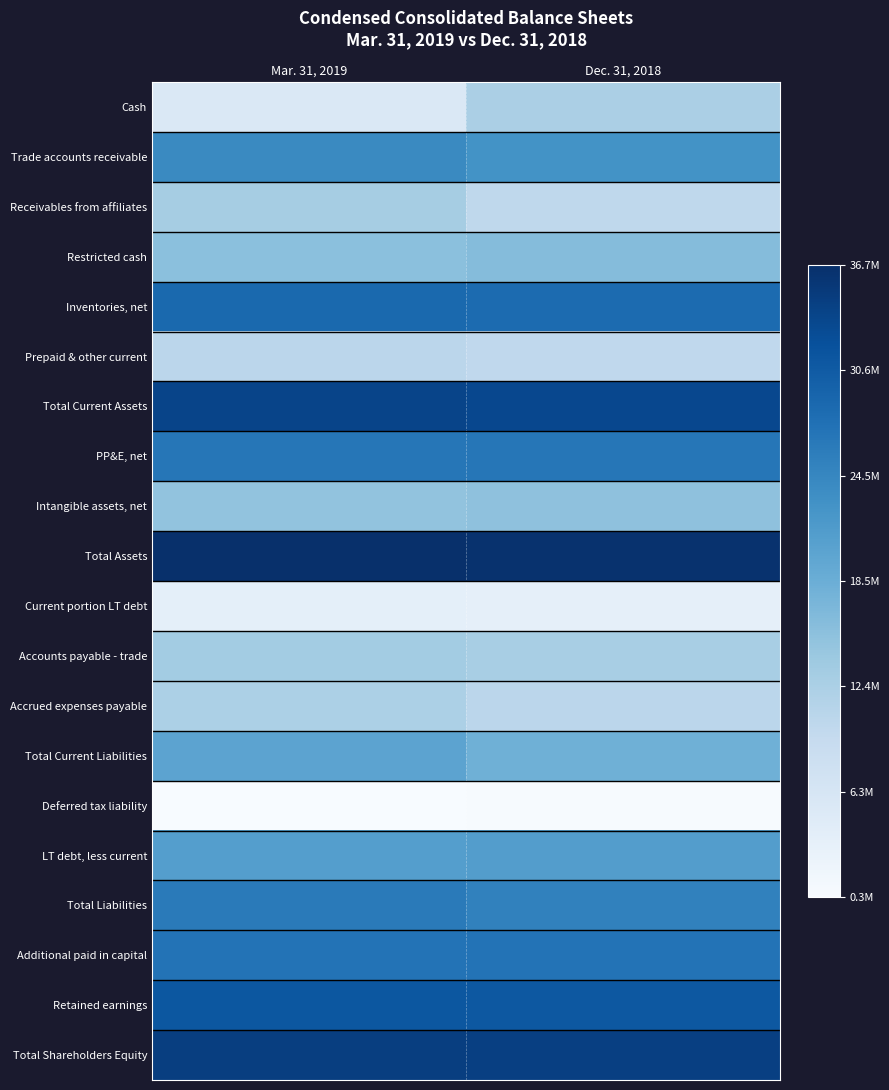

How many data points does each series have?

2